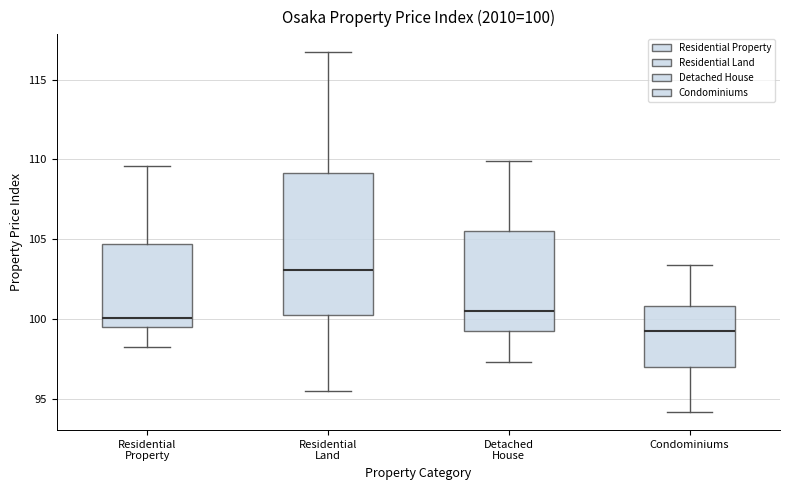

Comparing the boxes themselves (not the whiskers), which one is the tallest?

Residential Land